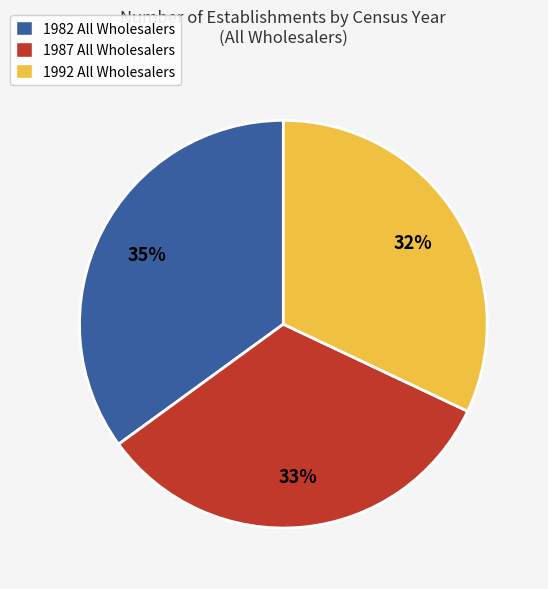

Is it true that 1992 All Wholesalers is 27% of the pie?

False